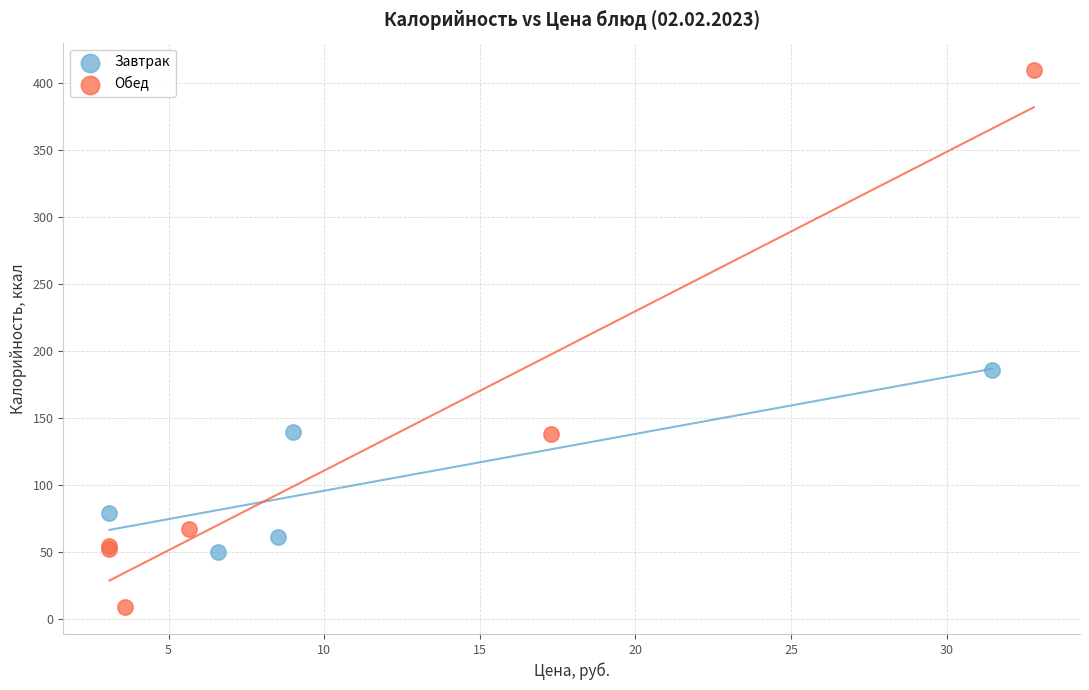

What are all the series names shown in the legend?

Завтрак, Обед